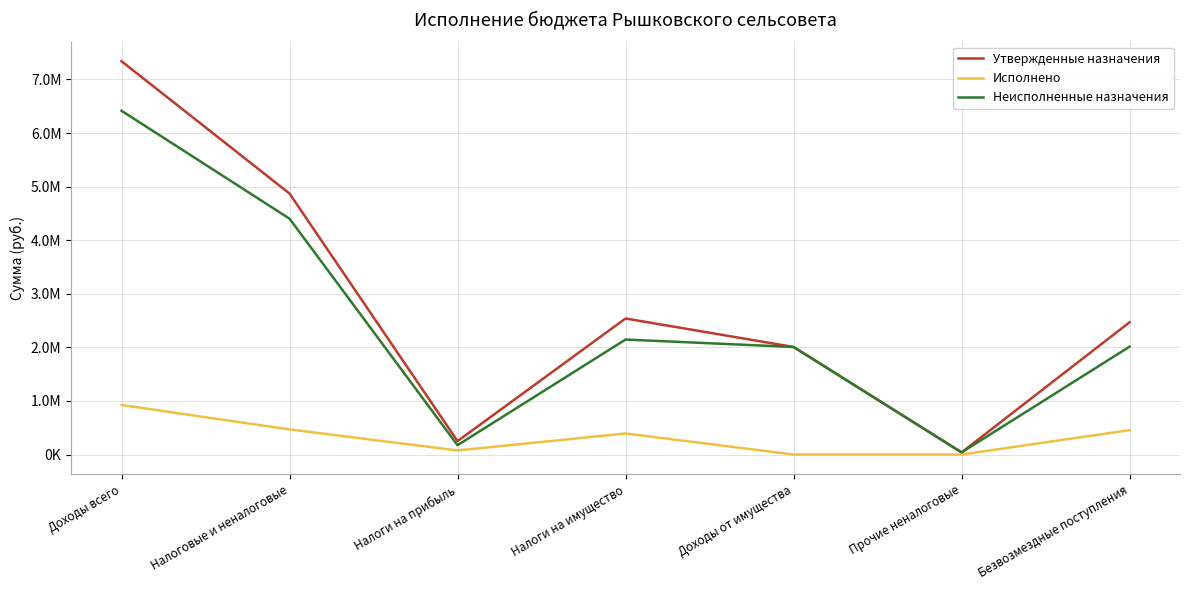

What is the maximum value for Неисполненные назначения?

6416377.3